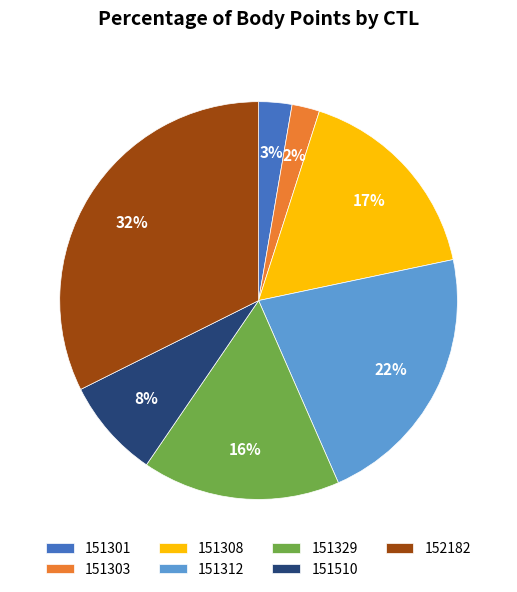

Combined, do 151301 and 151510 account for over 50%?

No